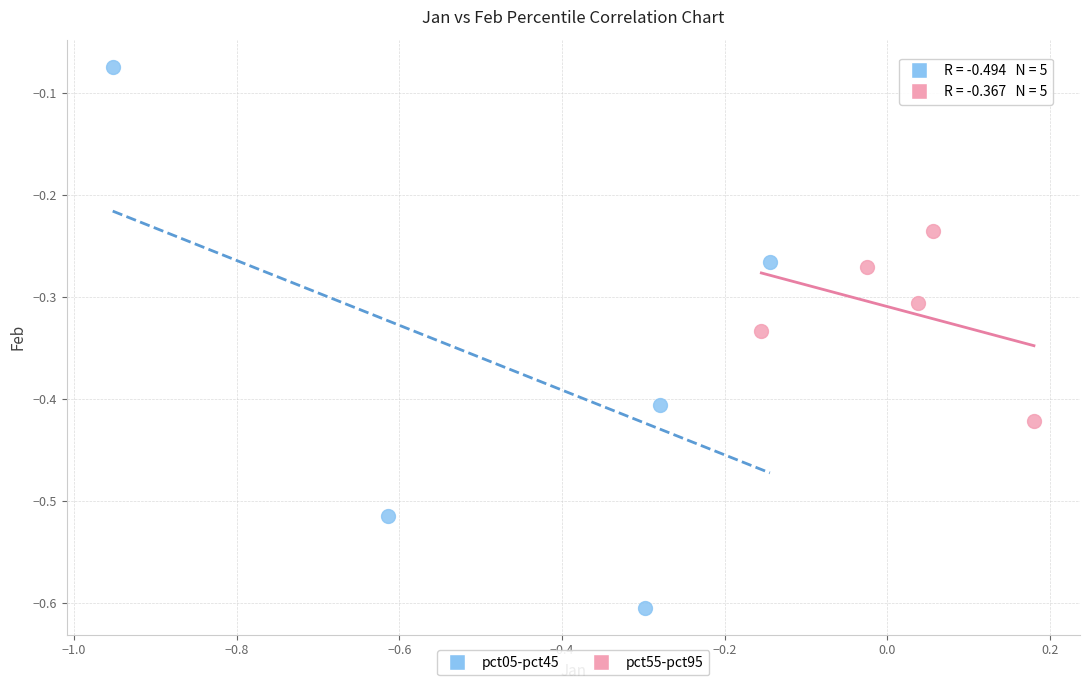

What are all the series names shown in the legend?

pct05-pct45, pct55-pct95